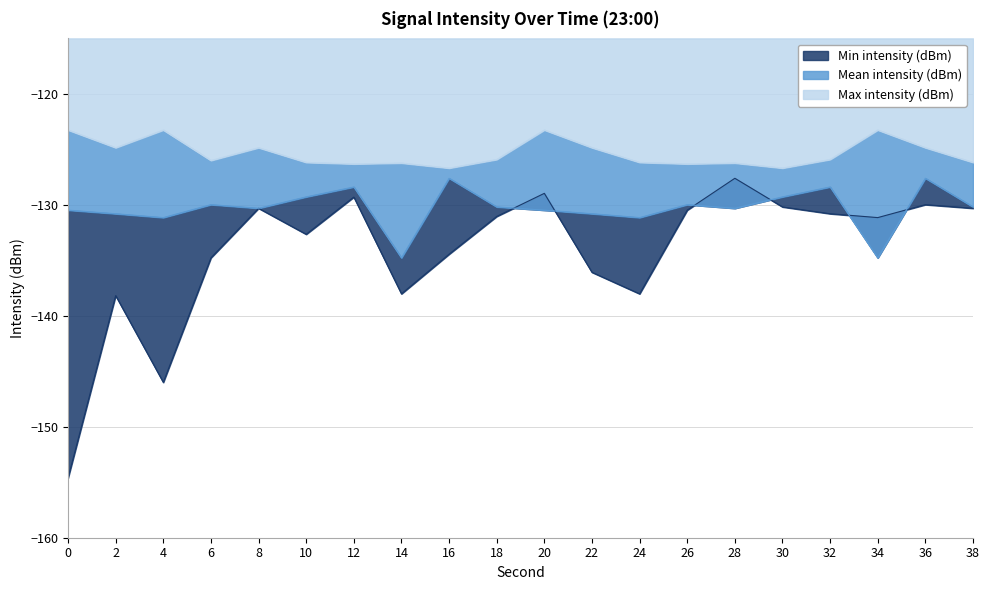

What is the minimum value shown in the chart?

-154.6